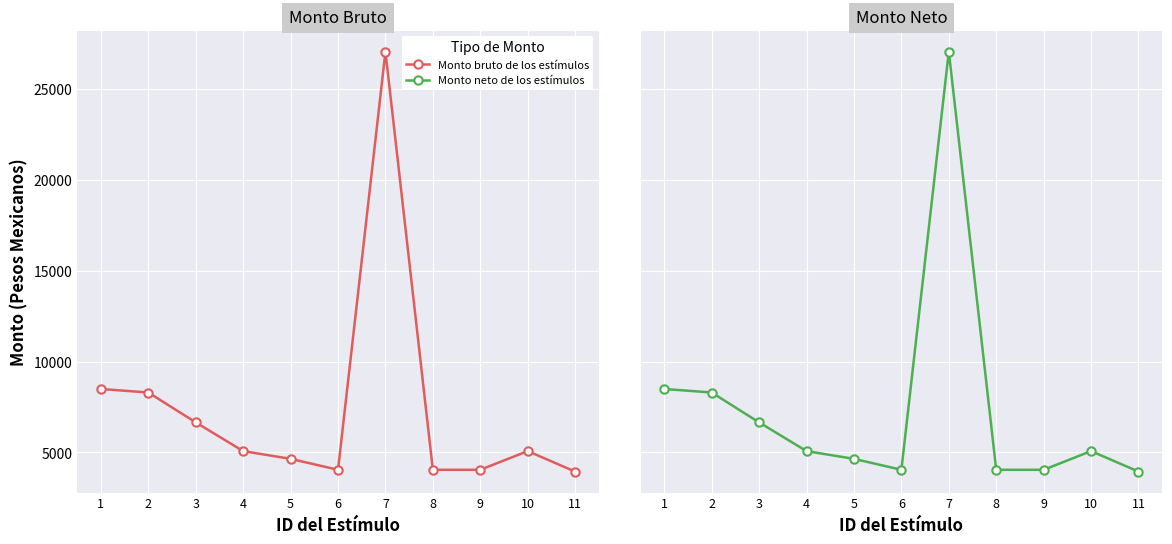

True or false: Monto bruto de los estímulos and Monto neto de los estímulos intersect in this chart.

False